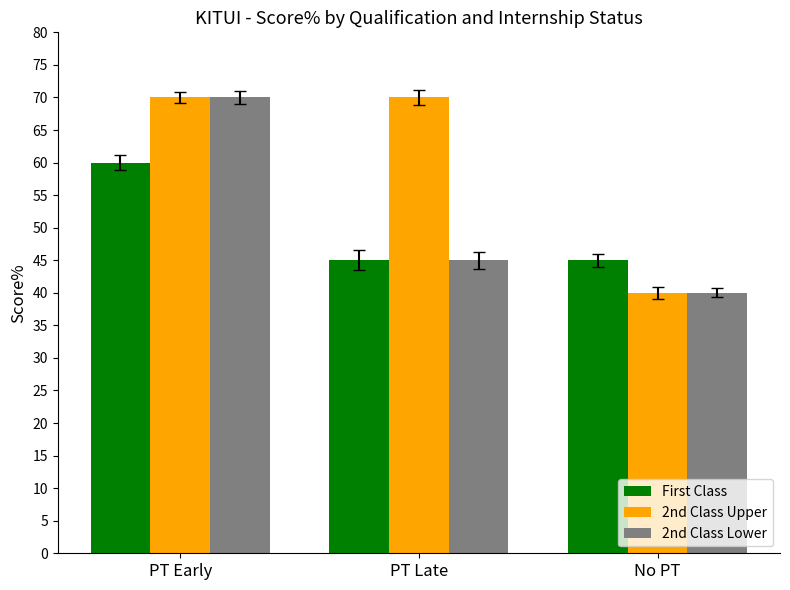

Does the chart contain stacked bars?

No